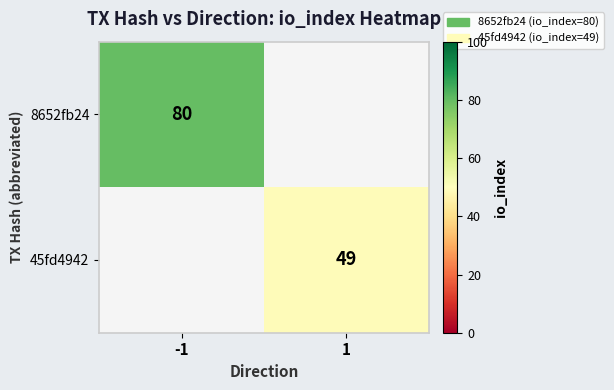

The value of 45fd4942 at 1 is 72. True or false?

False